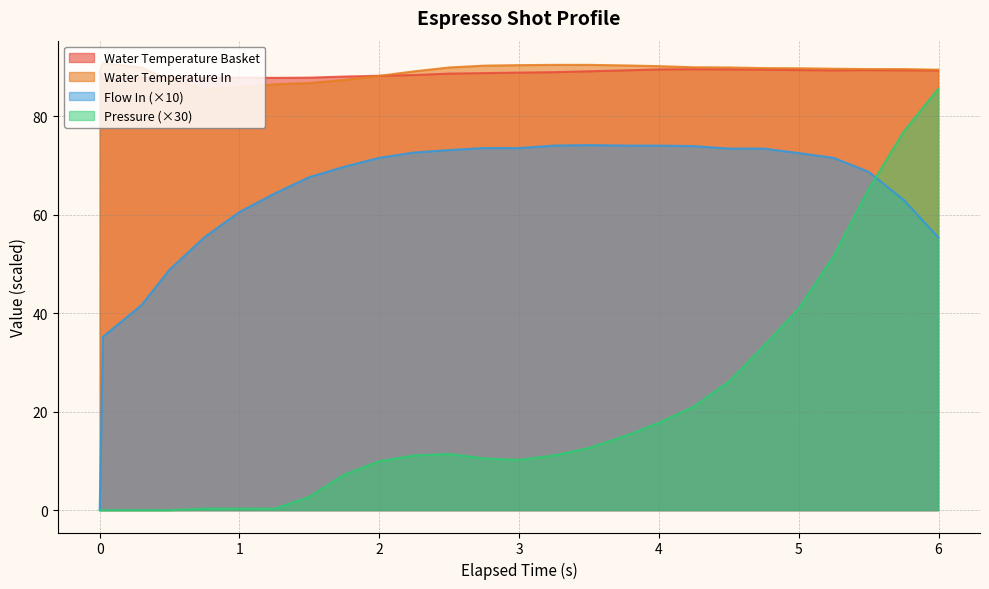

True or false: Water Temperature Basket and Pressure (×30) cross at least once.

False